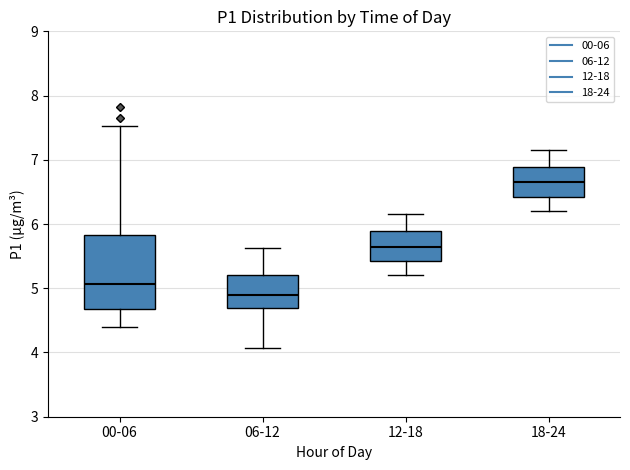

Which box's median line is the lowest?

06-12